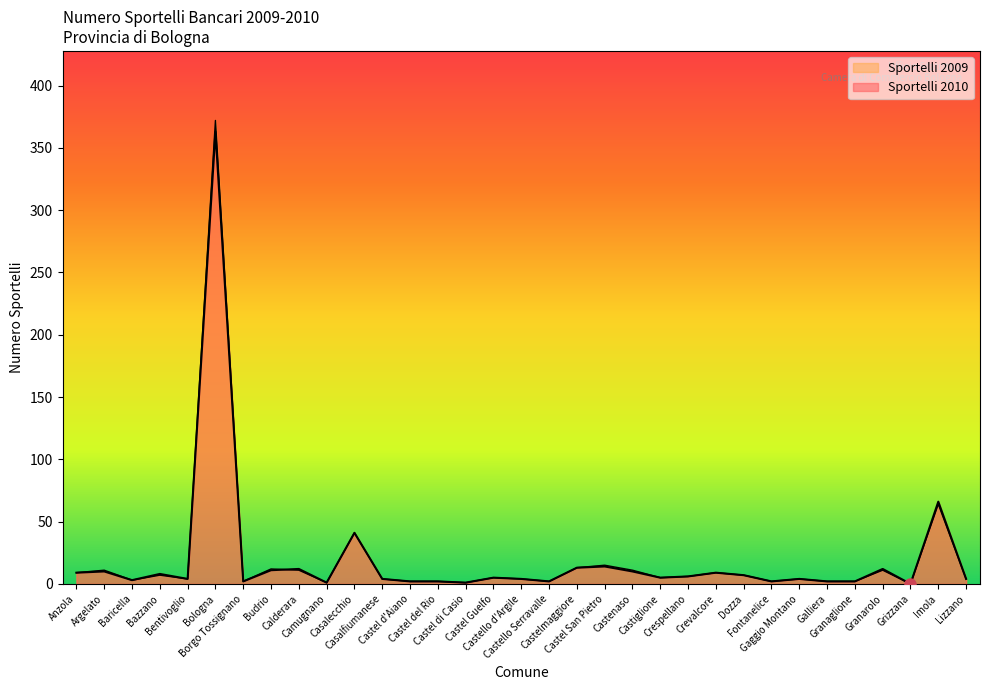

Where does the Sportelli 2009 series first go above 5?

Anzola